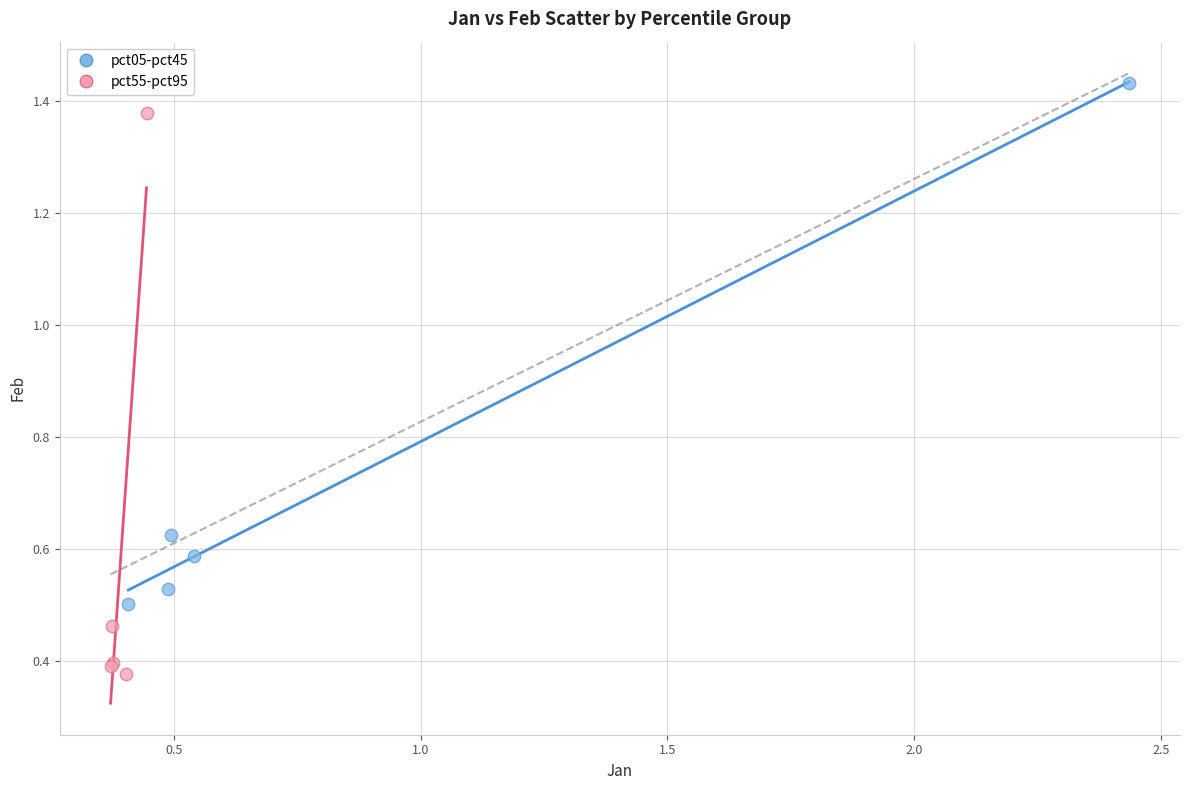

Which series contains the highest Y value?

pct05-pct45